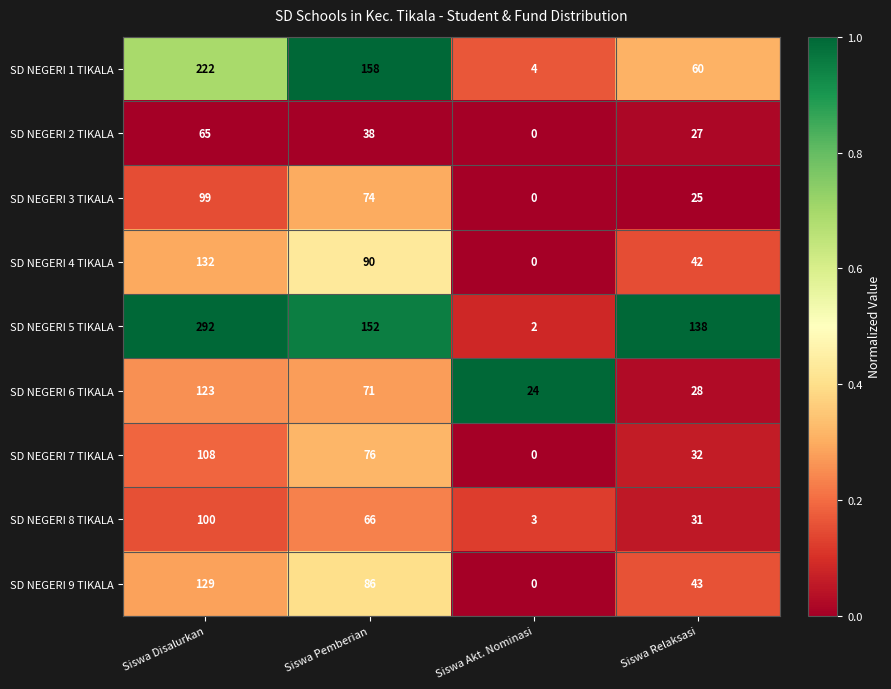

List the series in order of their peak value, lowest first.

SD NEGERI 2 TIKALA, SD NEGERI 3 TIKALA, SD NEGERI 8 TIKALA, SD NEGERI 7 TIKALA, SD NEGERI 6 TIKALA, SD NEGERI 9 TIKALA, SD NEGERI 4 TIKALA, SD NEGERI 1 TIKALA, SD NEGERI 5 TIKALA